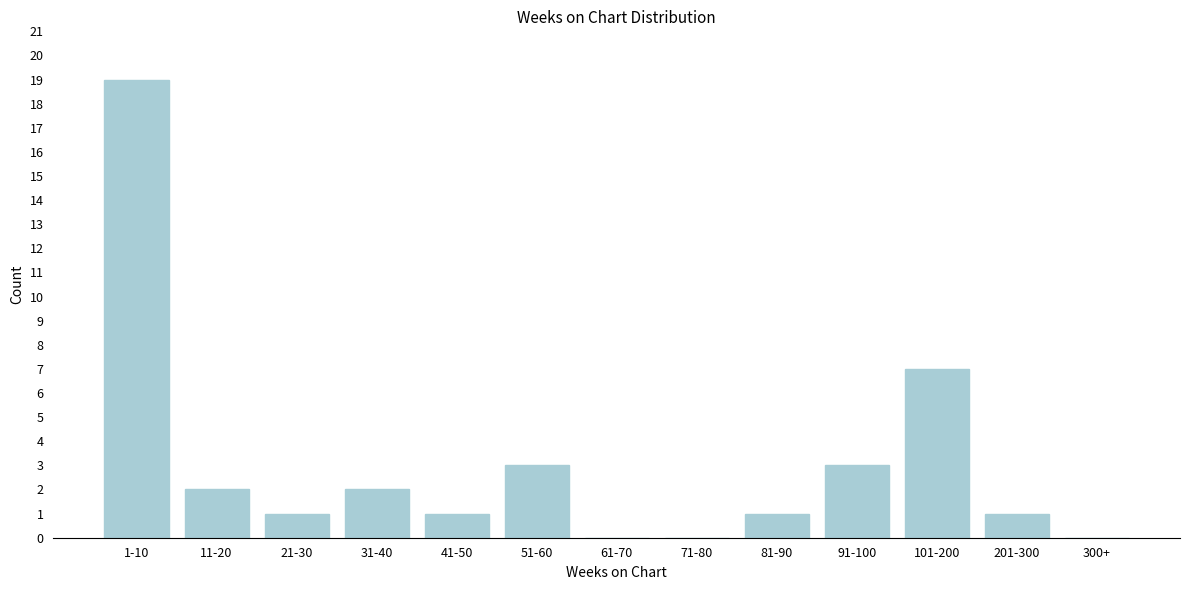

Reading left to right, list all the values displayed in this chart.

1-10=19	11-20=2	21-30=1	31-40=2	41-50=1	51-60=3	61-70=0	71-80=0	81-90=1	91-100=3	101-200=7	201-300=1	300+=0